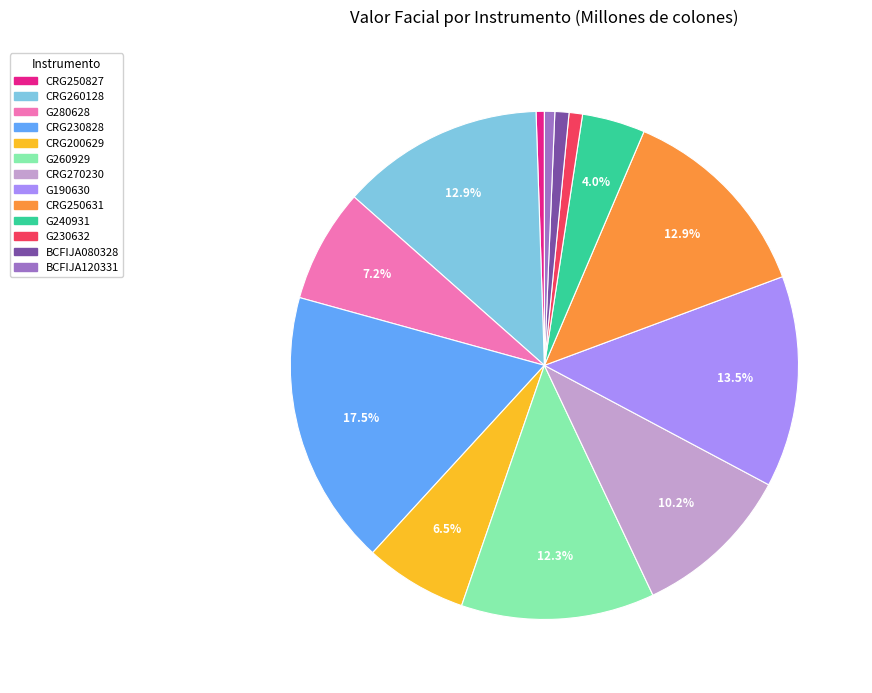

Is there a majority slice in this chart?

No